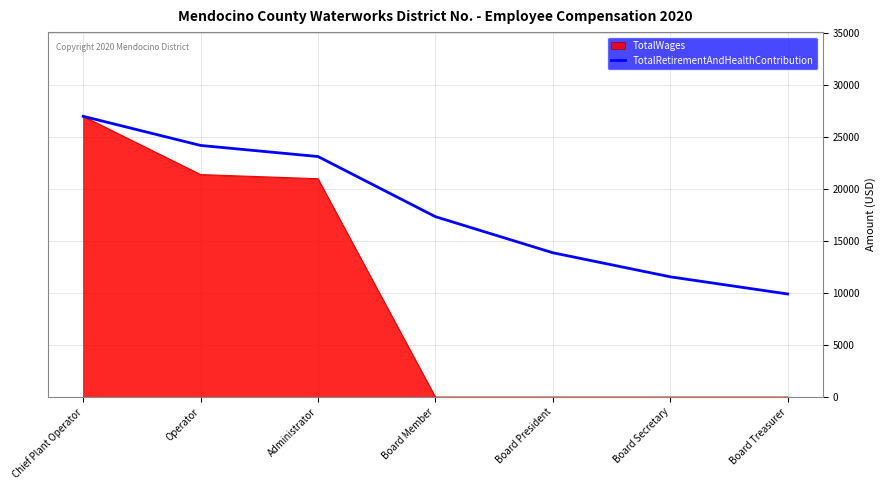

What value does the TotalWages series have at Operator?

21400.0